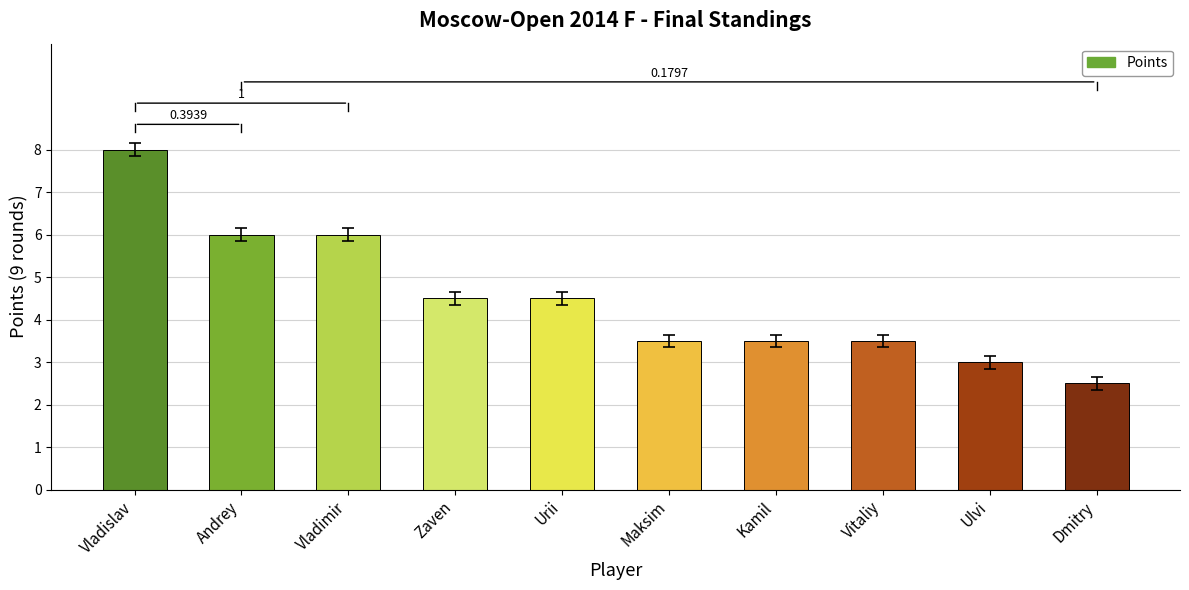

Where does the data first go above 4?

Vladislav